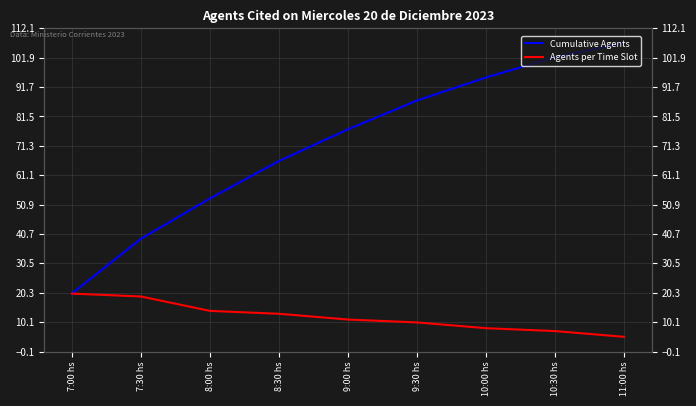

Which series has the largest total across all categories?

Cumulative Agents